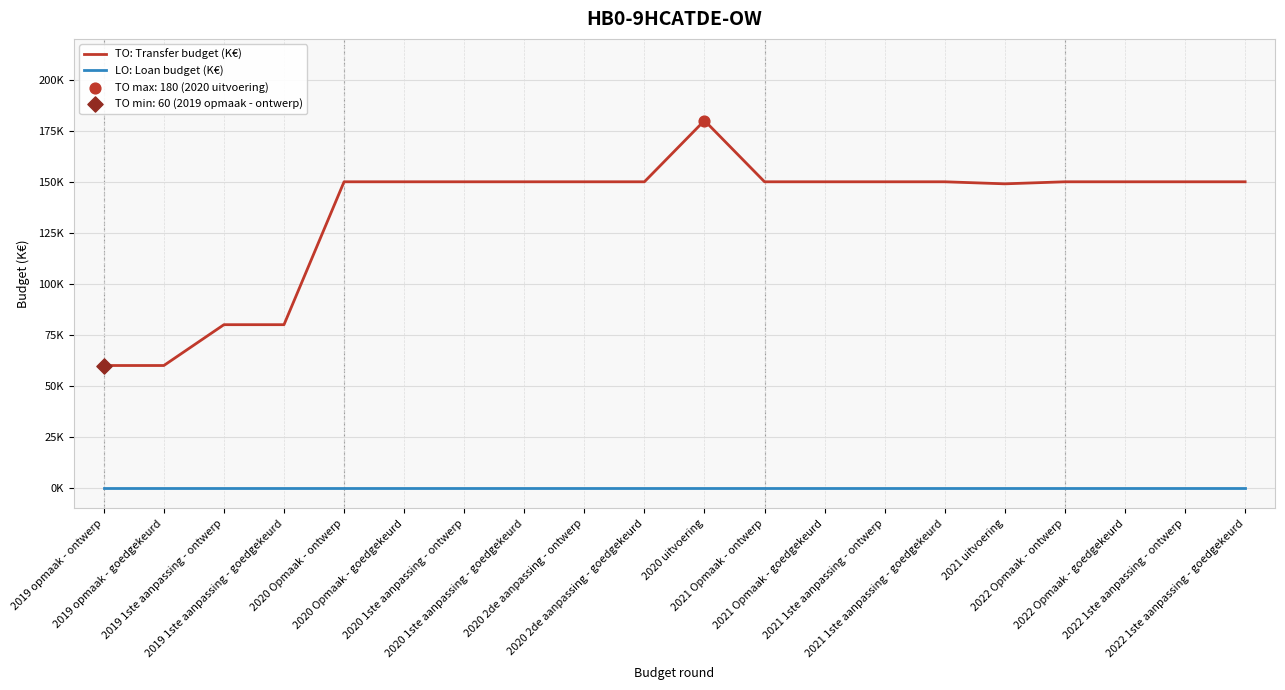

Is the value of TO: Transfer budget (K€) at 2021 1ste aanpassing - ontwerp greater than the value of LO: Loan budget (K€) at 2020 Opmaak - goedgekeurd?

Yes